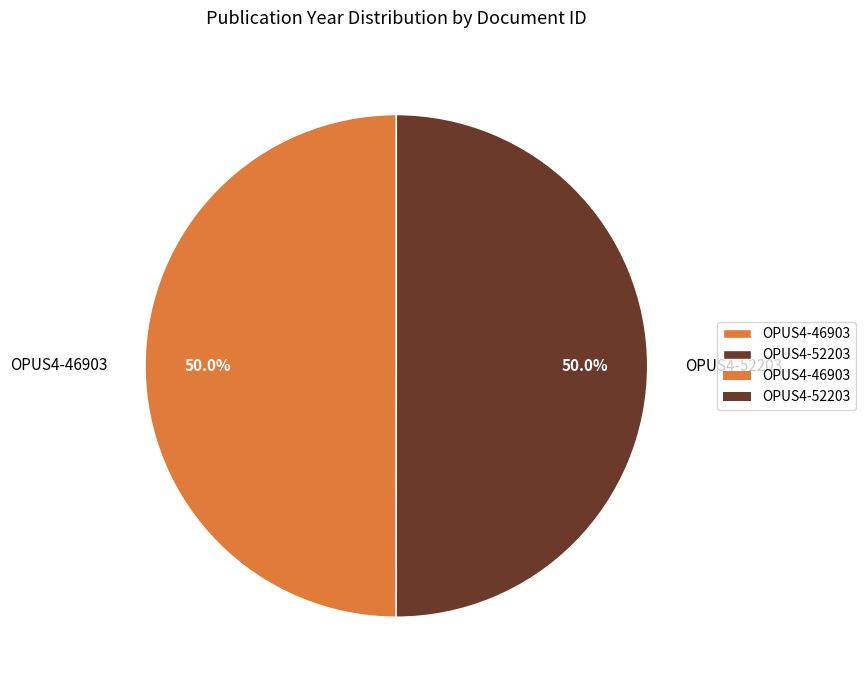

To the nearest percent, what portion does OPUS4-52203 represent?

50%